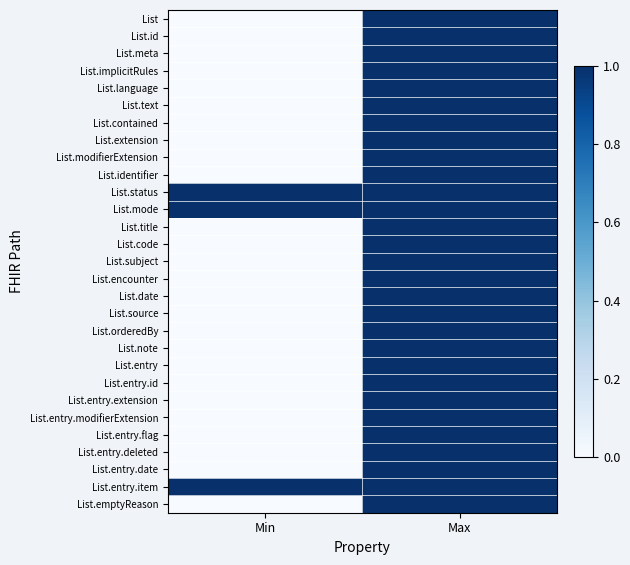

Rank the series at Min from highest to lowest value.

List.status, List.mode, List.entry.item, List, List.id, List.meta, List.implicitRules, List.language, List.text, List.contained, List.extension, List.modifierExtension, List.identifier, List.title, List.code, List.subject, List.encounter, List.date, List.source, List.orderedBy, List.note, List.entry, List.entry.id, List.entry.extension, List.entry.modifierExtension, List.entry.flag, List.entry.deleted, List.entry.date, List.emptyReason